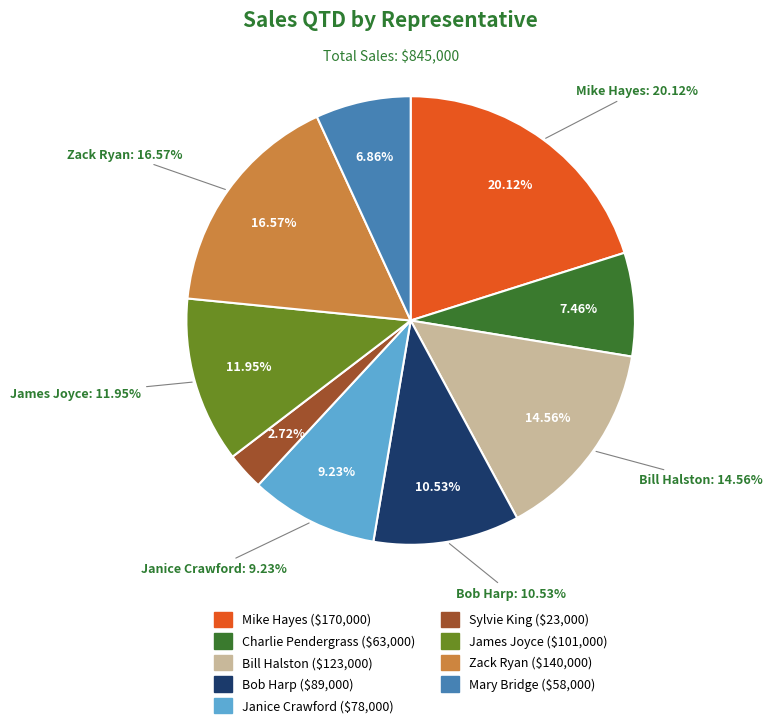

Is there any slice that represents more than half of the pie?

No